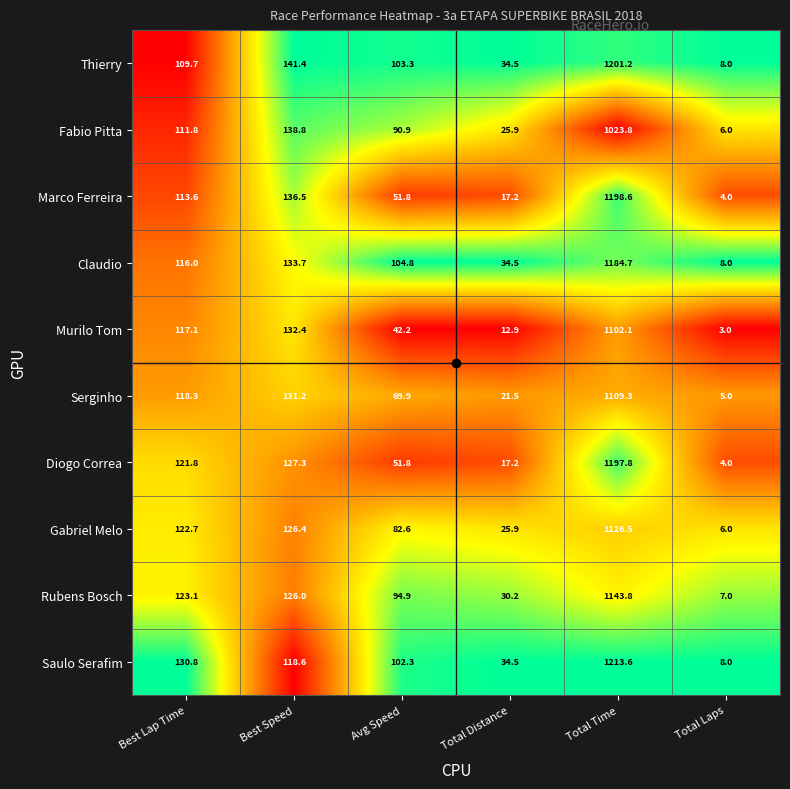

Which series changed the most between Best Lap Time and Avg Speed?

Murilo Tom